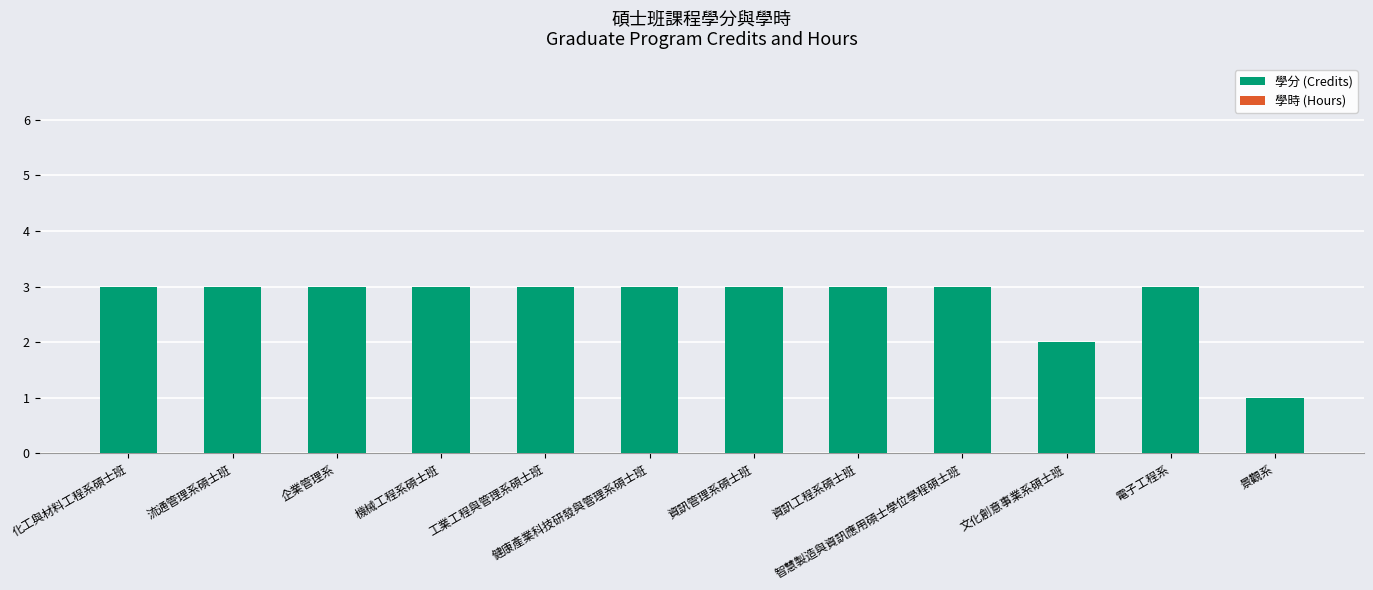

How many bars are there in total?

12